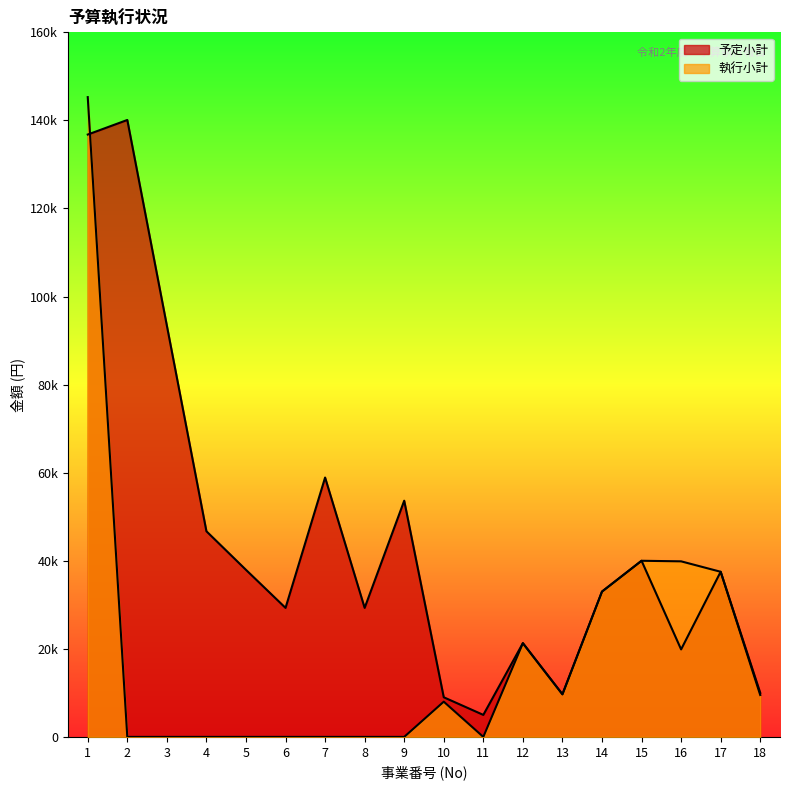

What is the difference between the highest and lowest values at 8?

29300